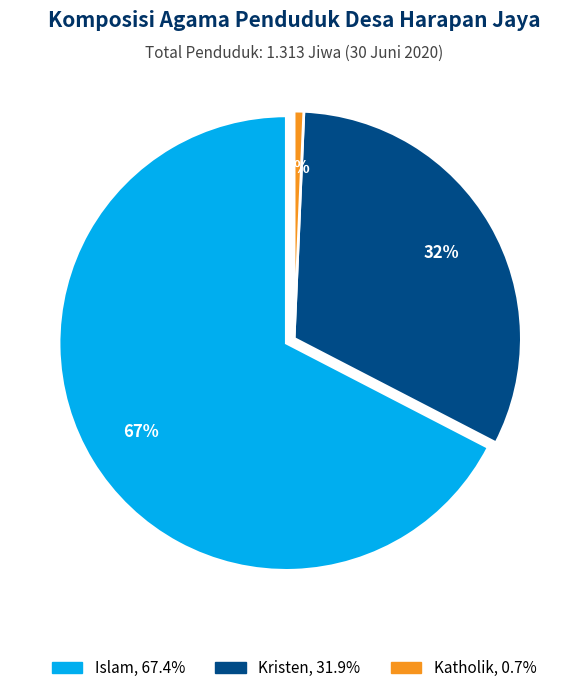

What percentage is the Islam slice, to the nearest percent?

67%